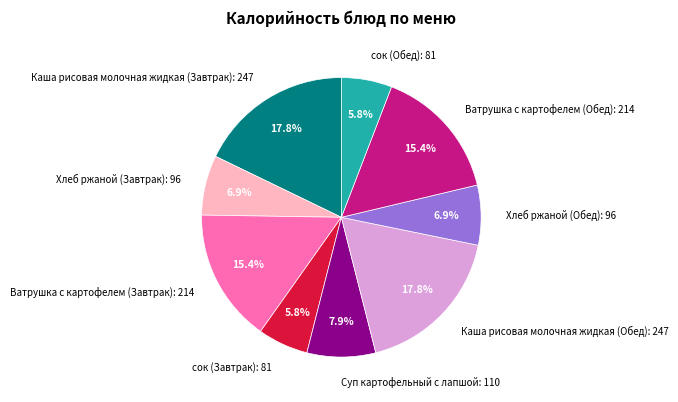

How many slices are in this pie chart?

9